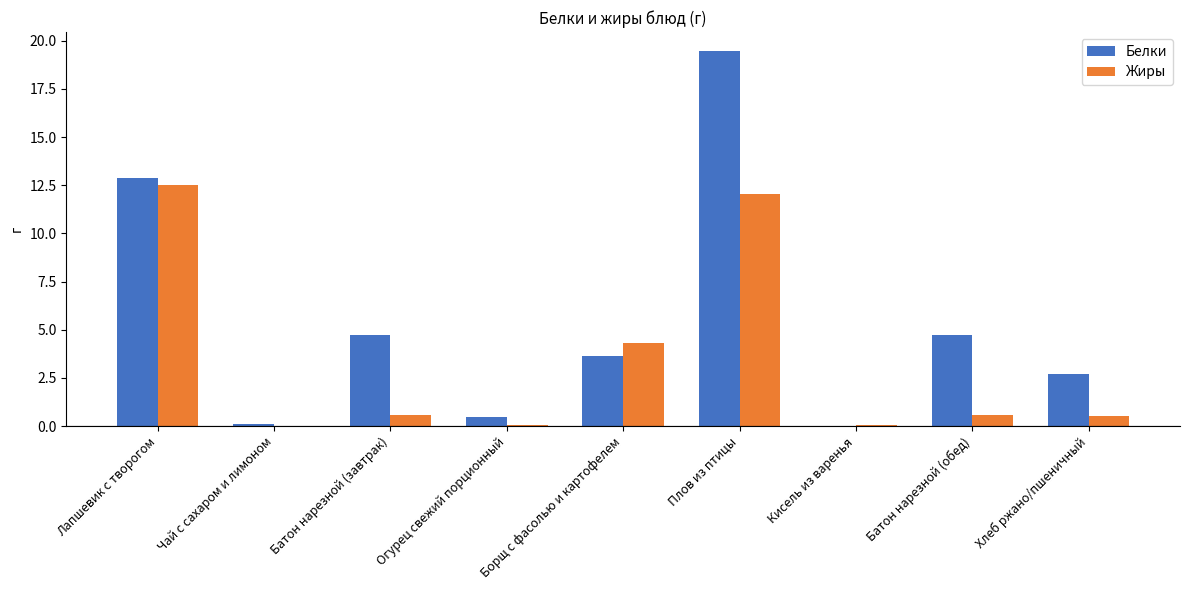

Does the chart contain stacked bars?

No